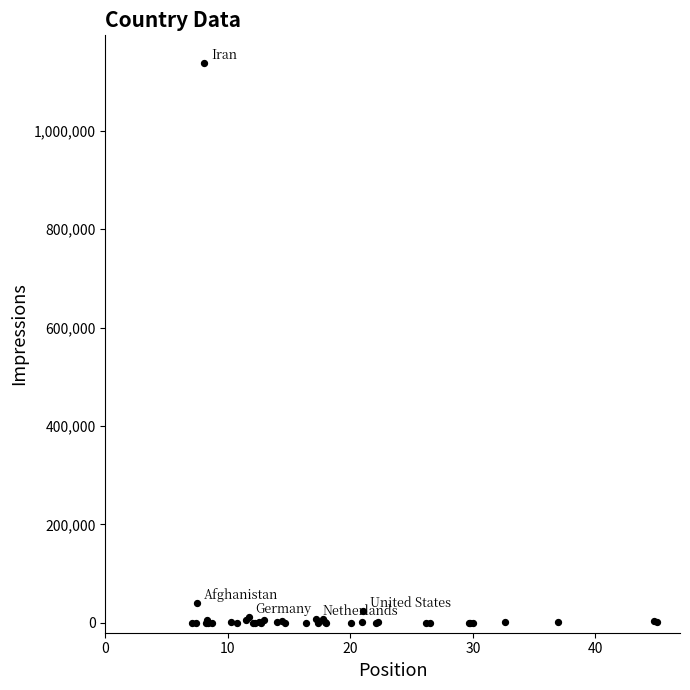

What Y value in the scatter plot is closest to 568479?

40570